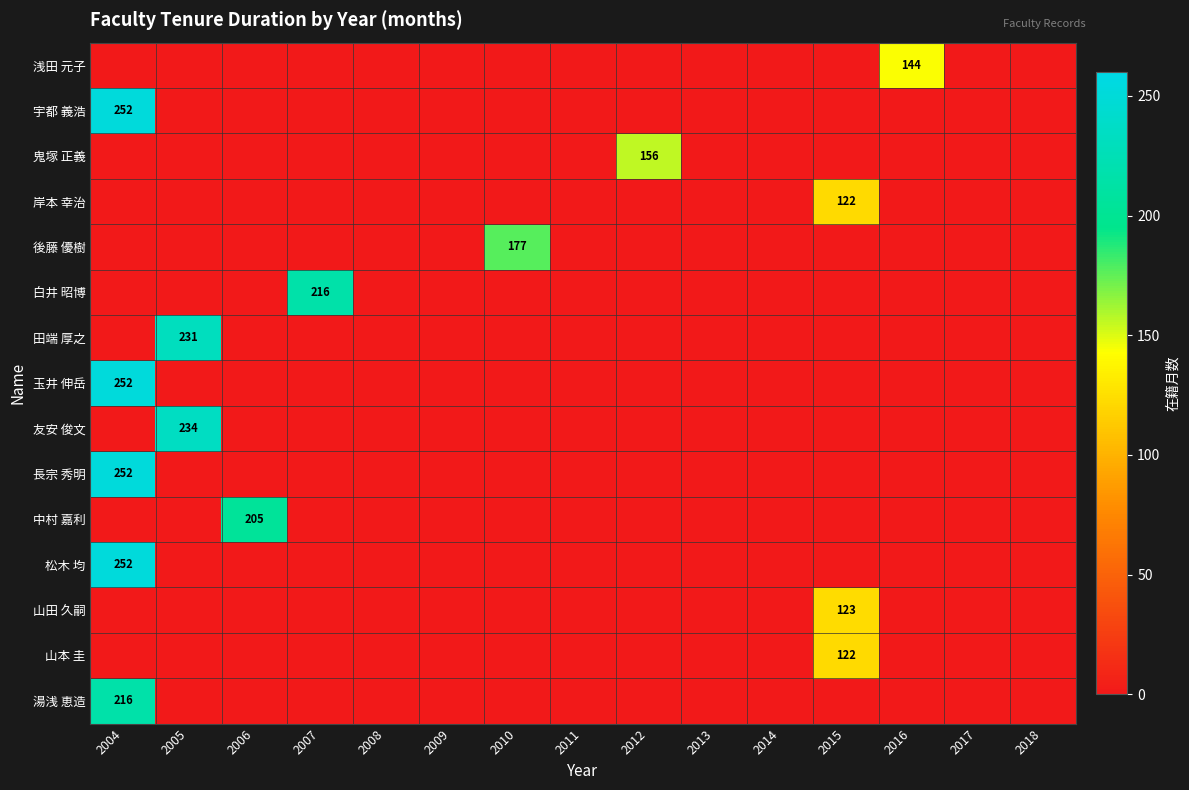

List the series in order of their peak value, highest first.

宇都 義浩, 玉井 伸岳, 長宗 秀明, 松木 均, 友安 俊文, 田端 厚之, 白井 昭博, 湯浅 恵造, 中村 嘉利, 後藤 優樹, 鬼塚 正義, 浅田 元子, 山田 久嗣, 岸本 幸治, 山本 圭